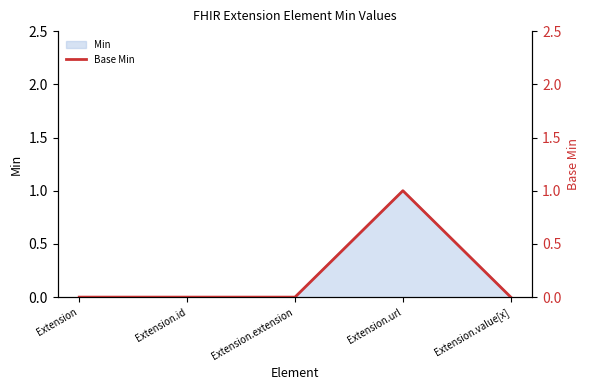

Where is the data nearest to the value 0?

Extension